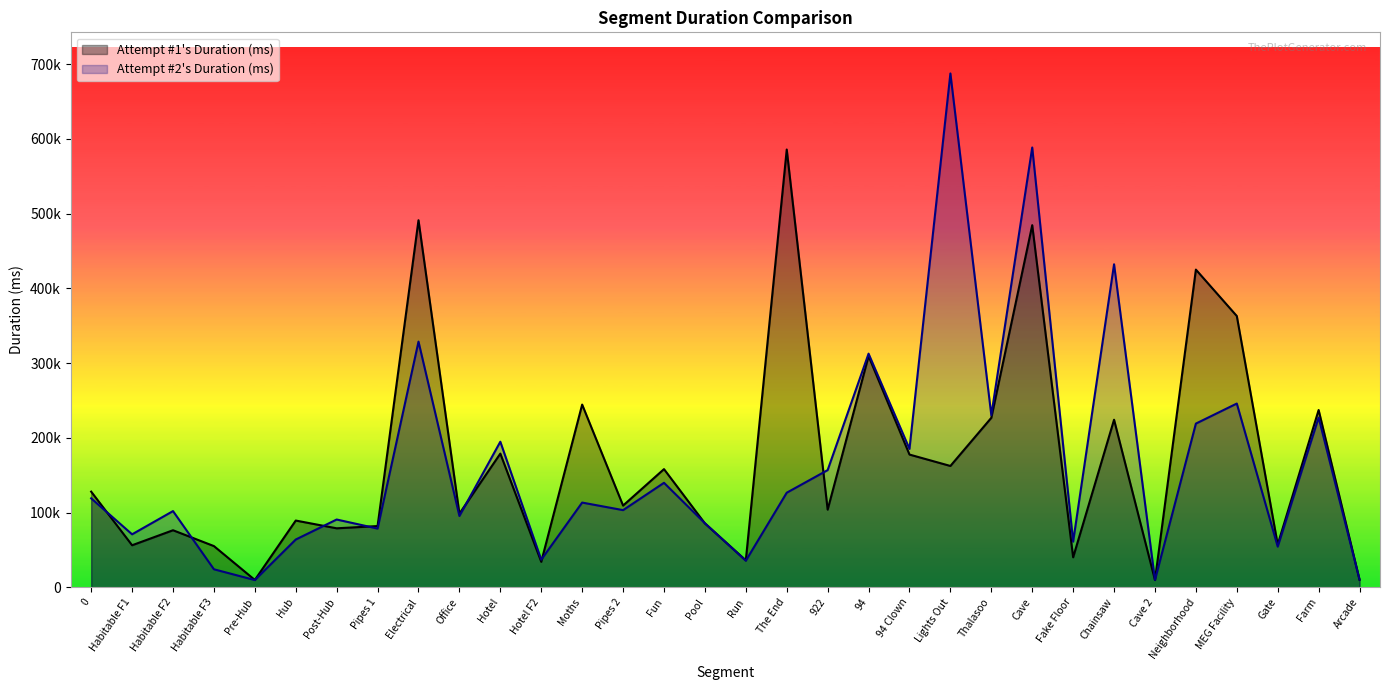

True or false: Attempt #1's Duration (ms) has more than 2 interior local peaks.

True